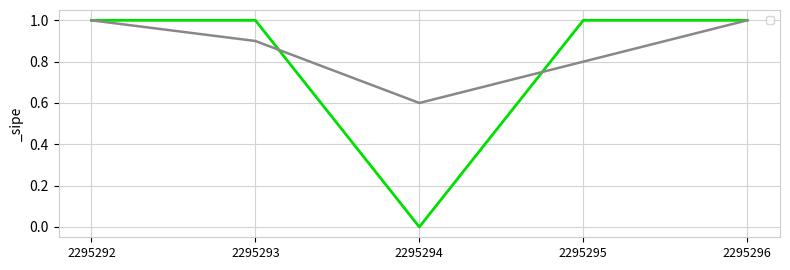

How many distinct data groups are displayed?

2